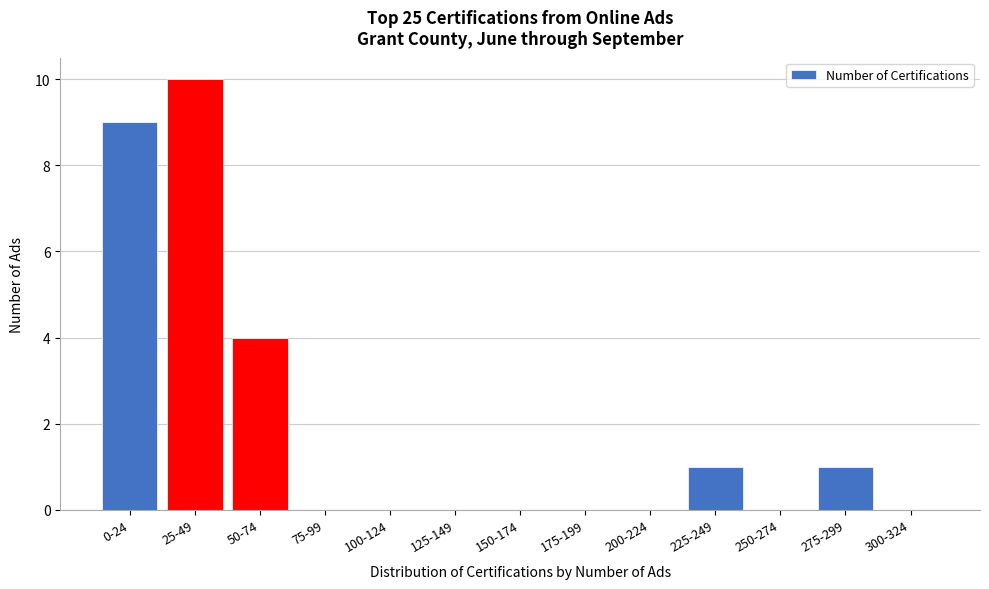

Reading left to right, transcribe all the data shown in this chart.

0-24=9	25-49=10	50-74=4	75-99=0	100-124=0	125-149=0	150-174=0	175-199=0	200-224=0	225-249=1	250-274=0	275-299=1	300-324=0